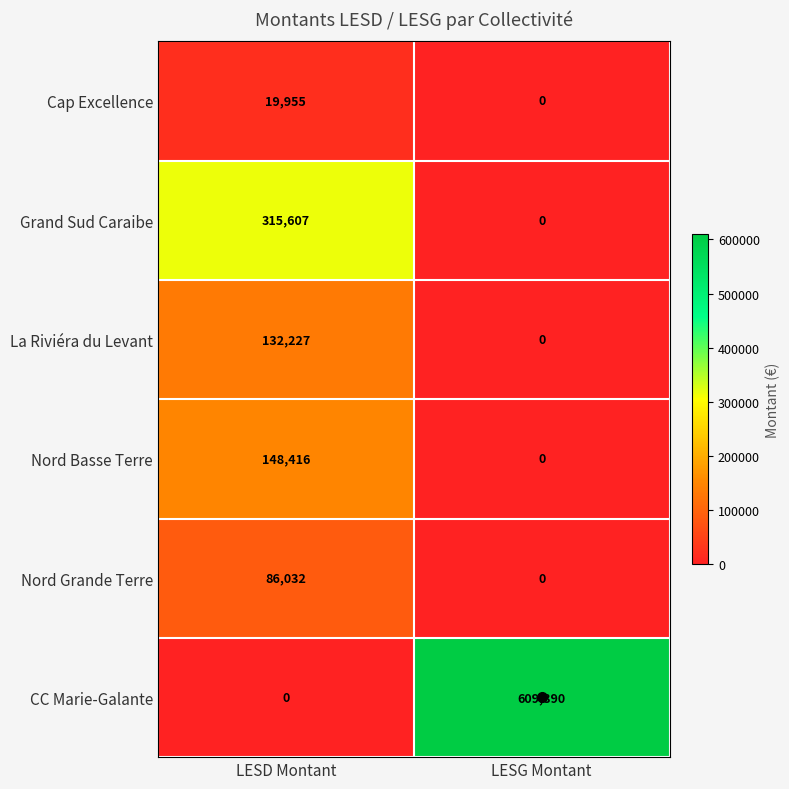

Which series has the widest spread of values?

CC Marie-Galante